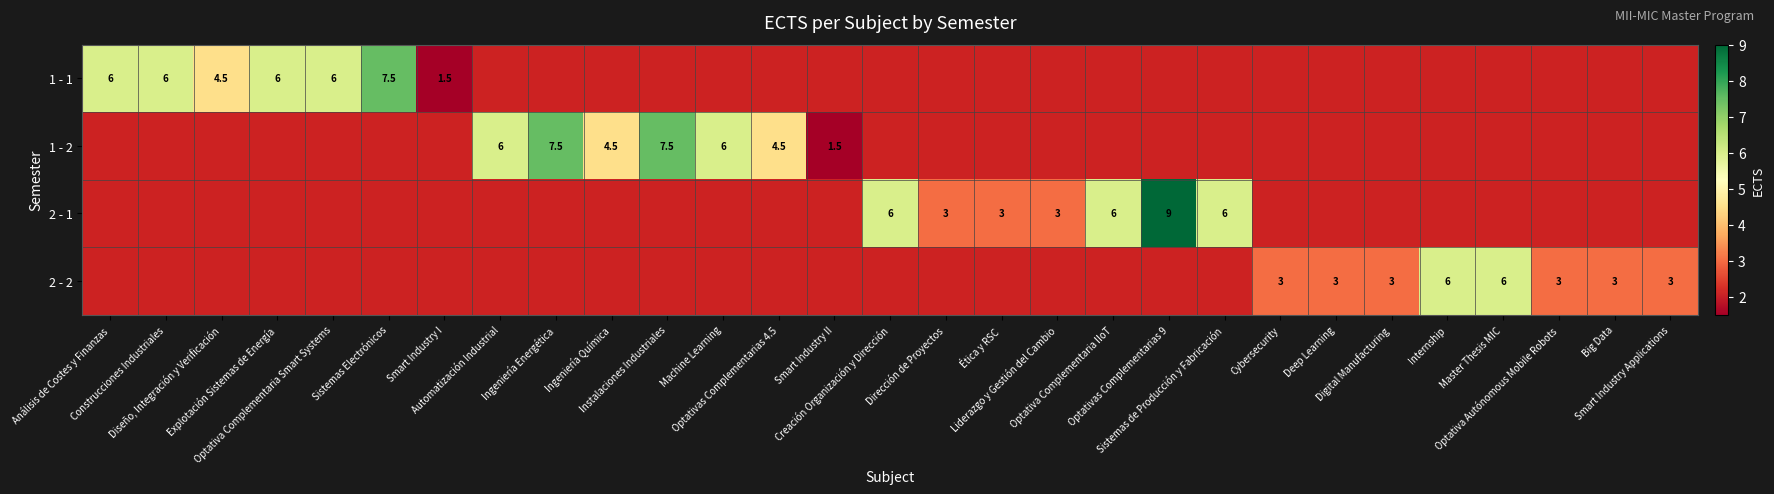

Is the value of 2 - 2 at Optativa Autónomous Mobile Robots greater than the value of 2 - 1 at Diseño, Integración y Verificación?

Yes